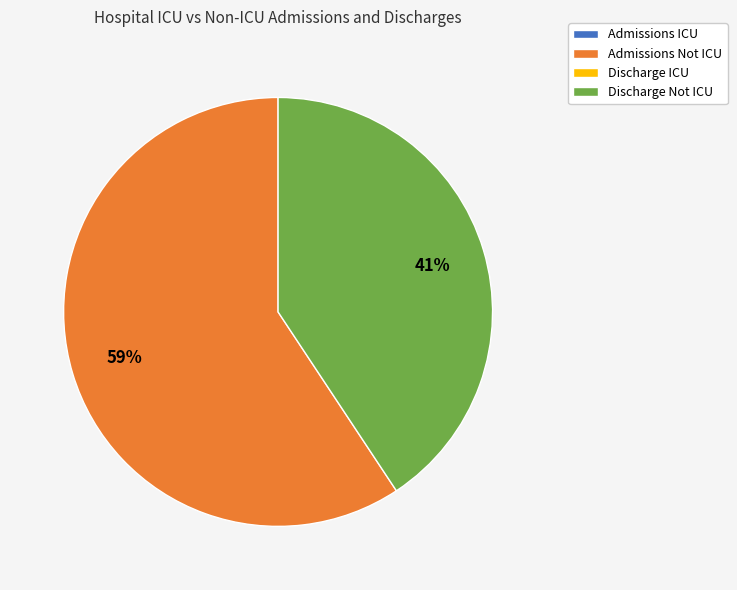

Is there a majority slice in this chart?

Yes